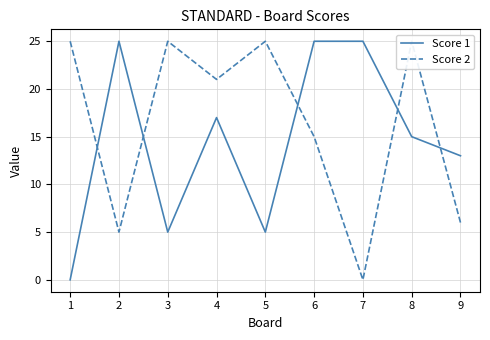

Is it true that Score 1 equals 13 at 9?

True